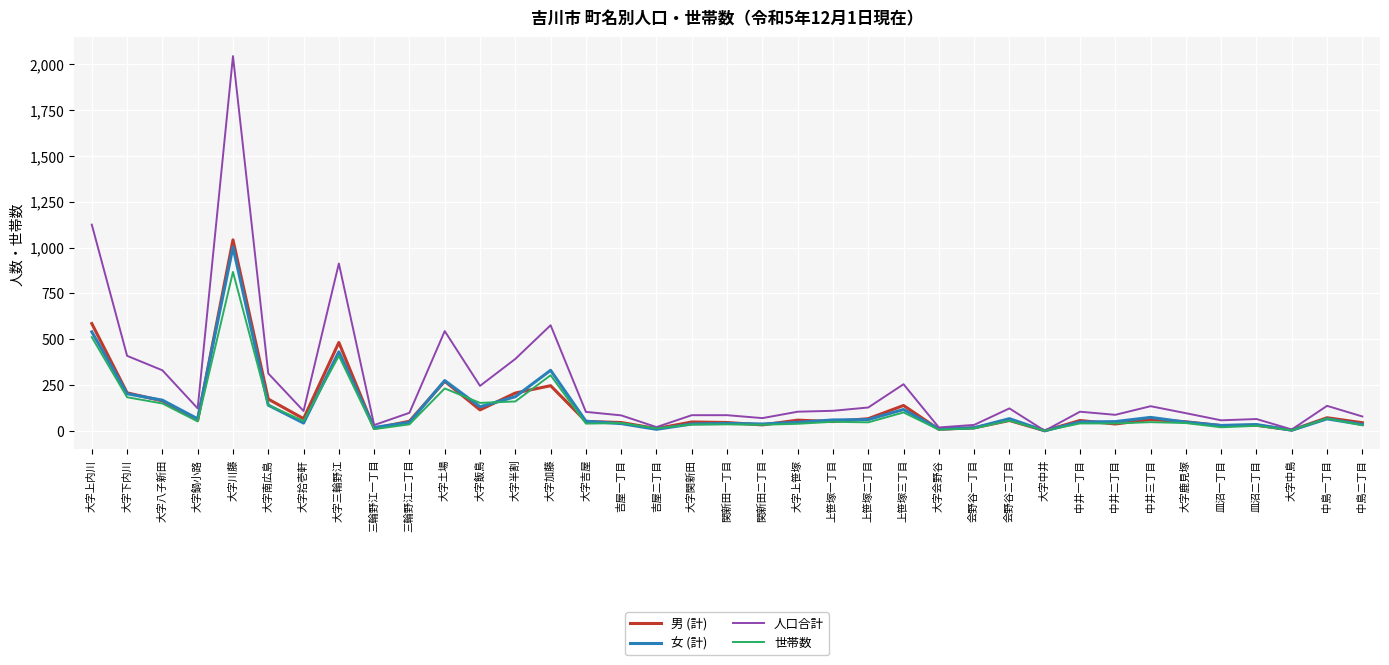

How many categories are shown in the chart?

37